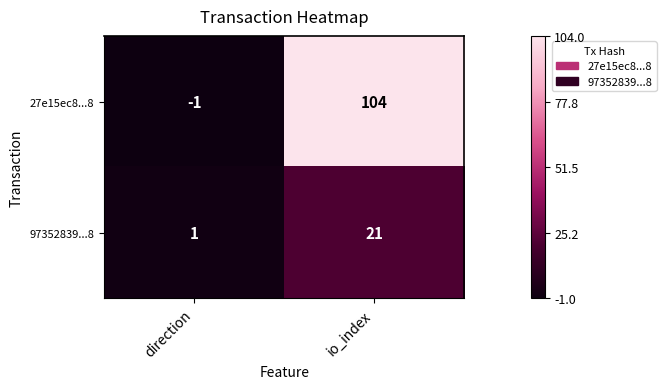

At which category does the chart reach its minimum across all series?

direction